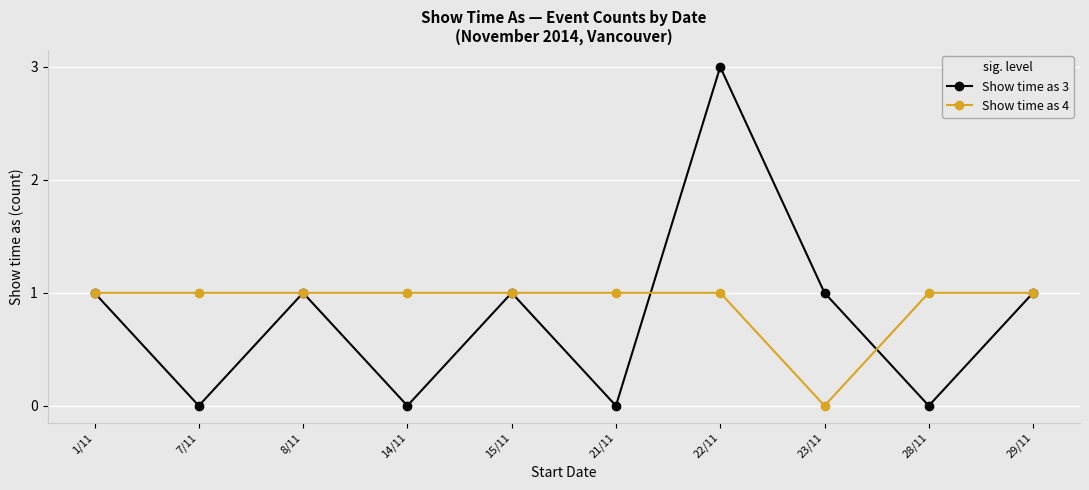

Is it true that Show time as 3 equals 1 at 14/11?

False